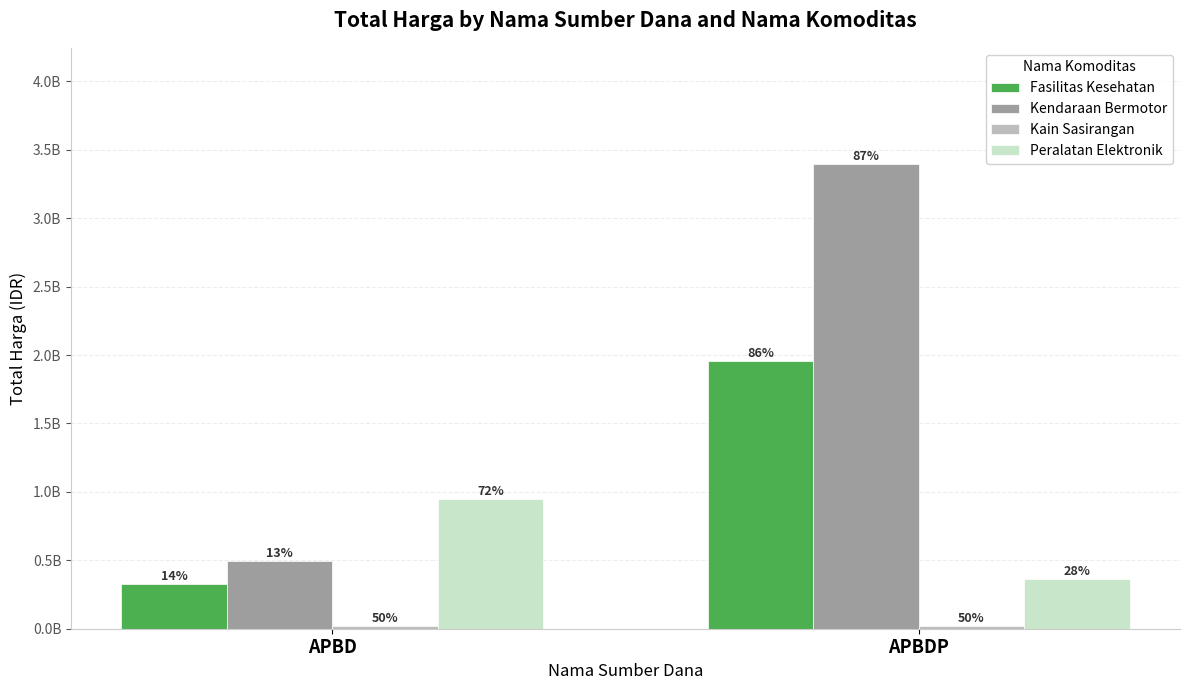

What is the sum of all Kain Sasirangan values?

38075000